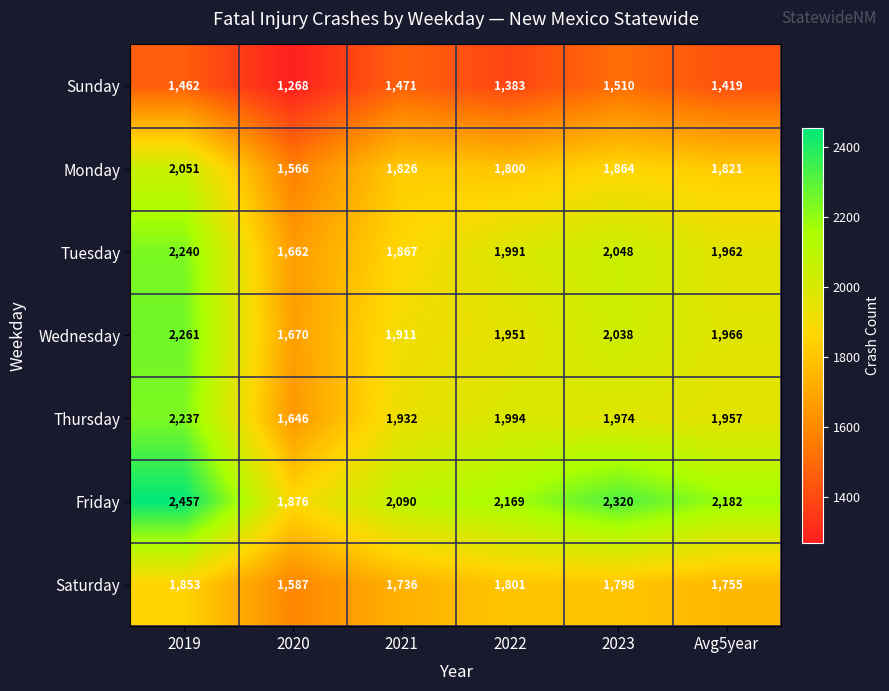

What is the total value across all series at 2021?

12833